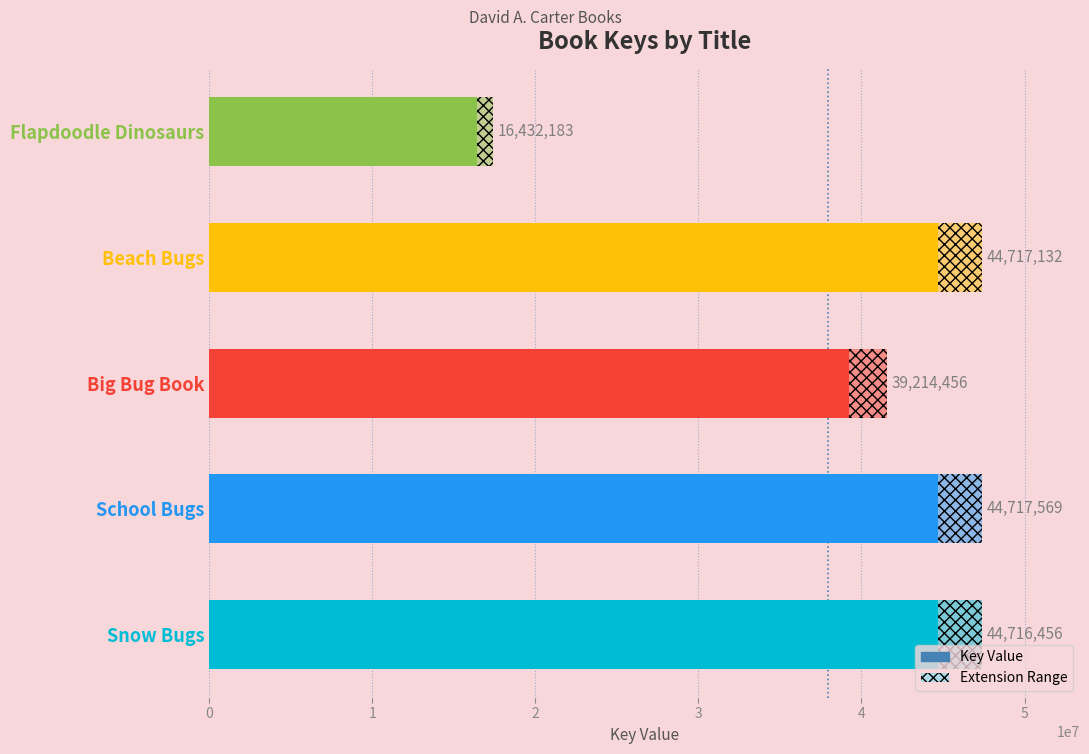

Rank the categories by value from highest to lowest.

School Bugs, Beach Bugs, Snow Bugs, Big Bug Book, Flapdoodle Dinosaurs